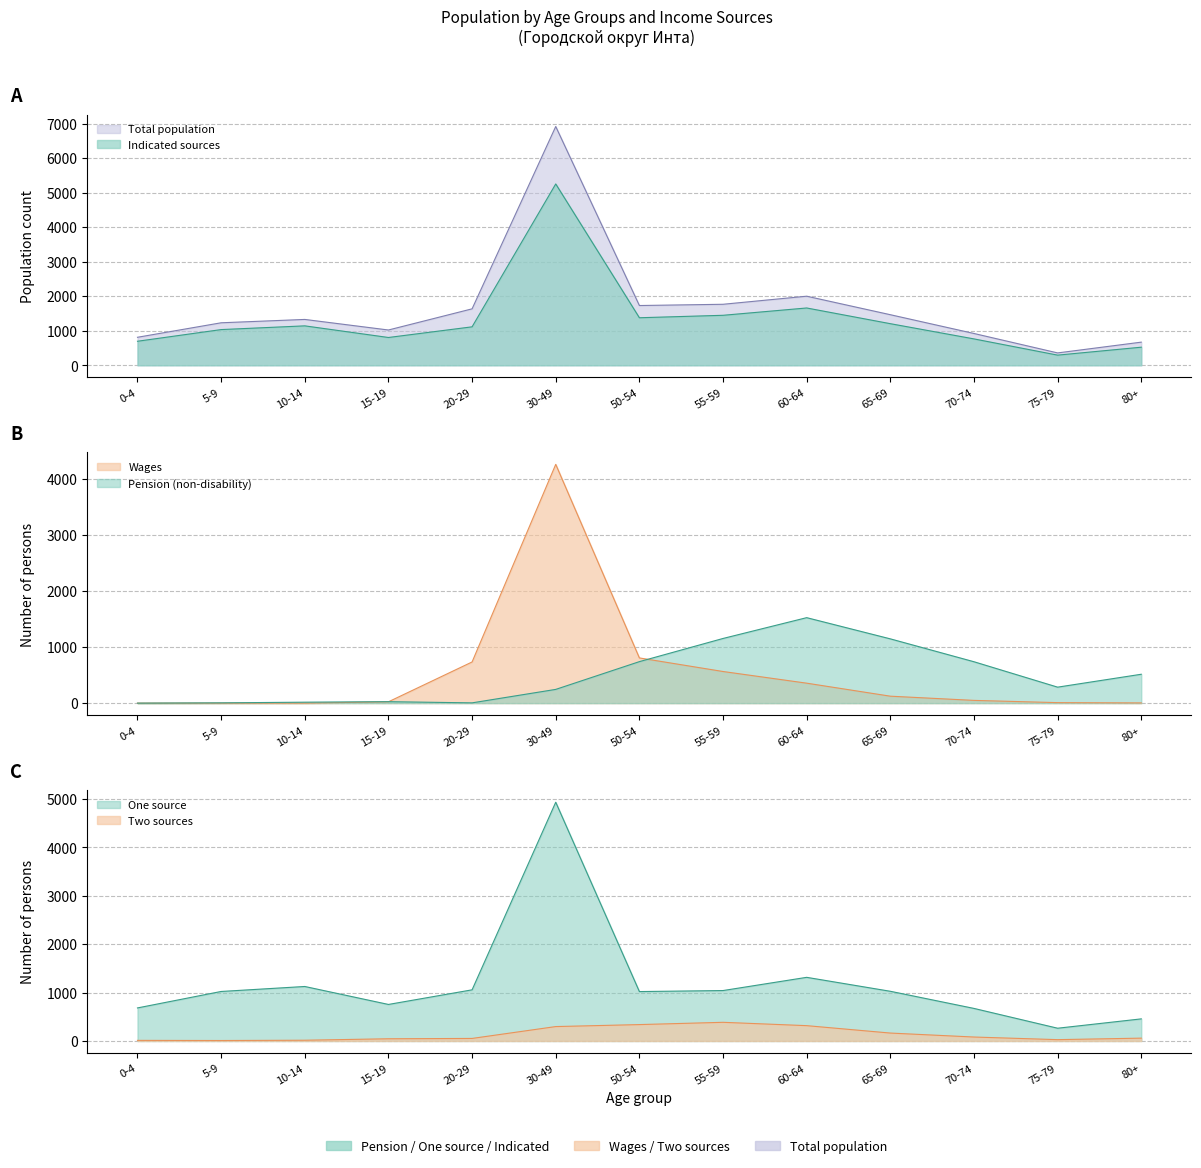

What is the difference between the maximum and minimum values in the Two sources series?

376